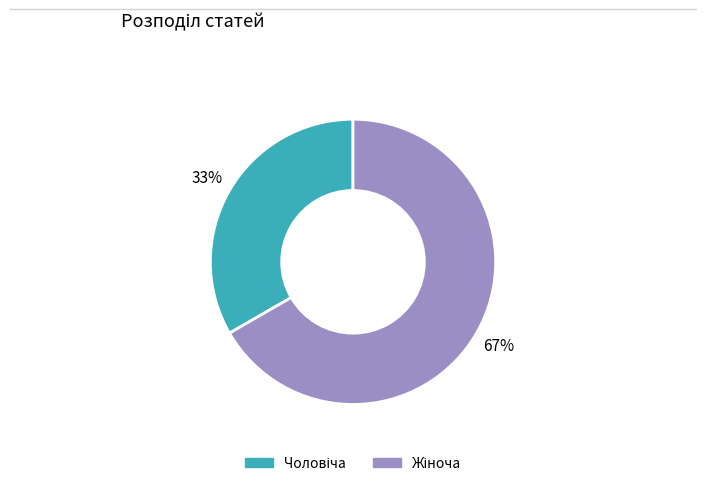

Does any single category account for the majority?

Yes